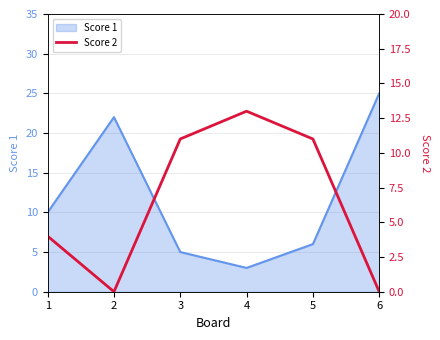

True or false: the data shows 18 at 3.

False